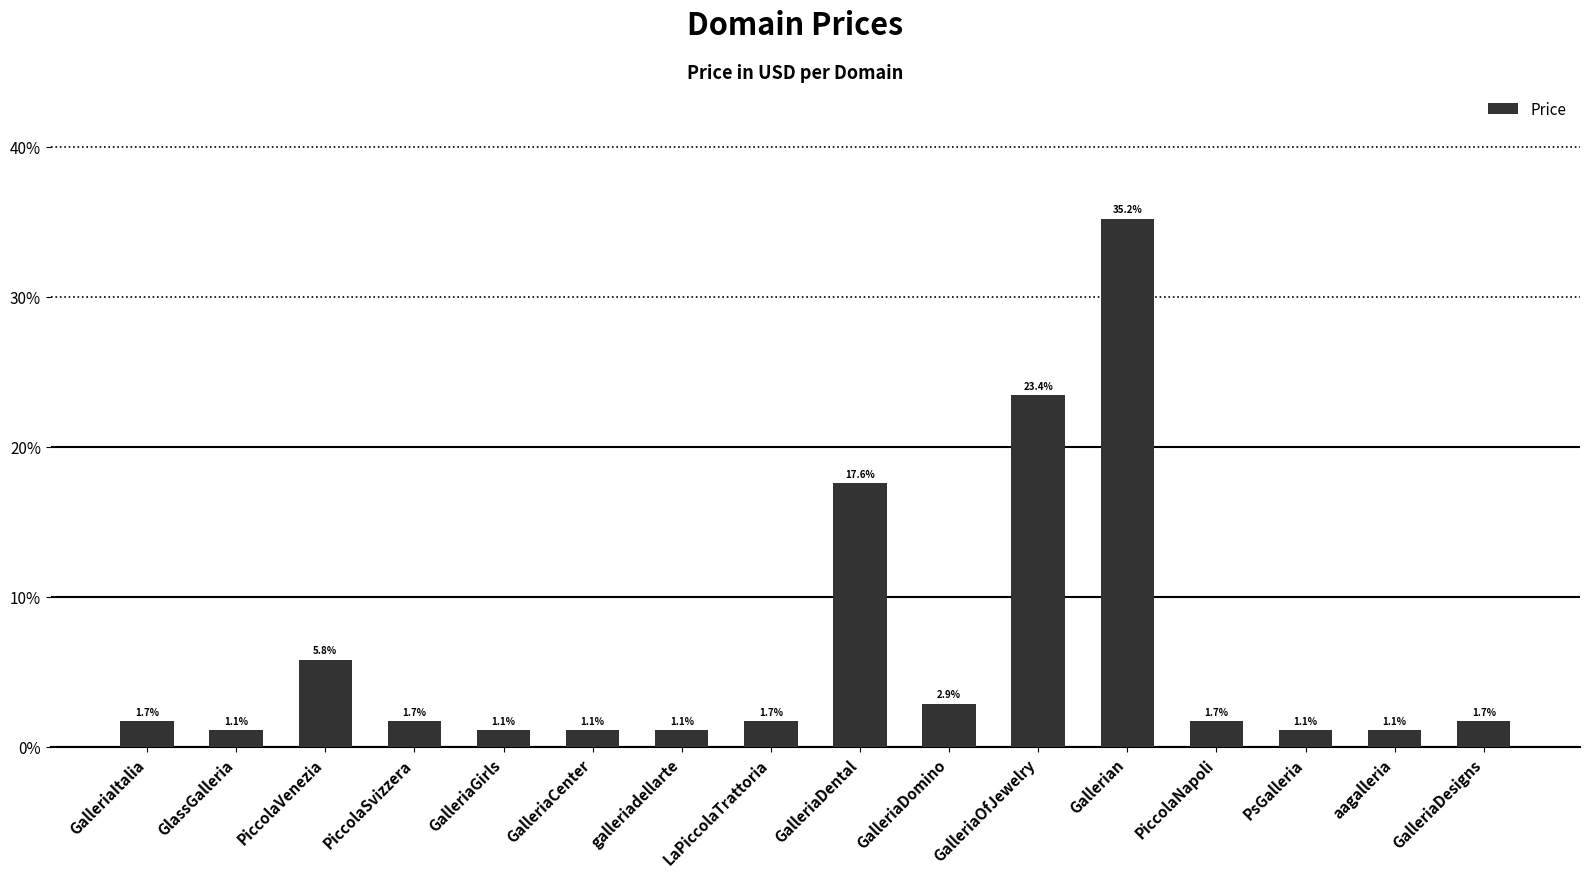

What is the minimum value shown in the chart?

1.1